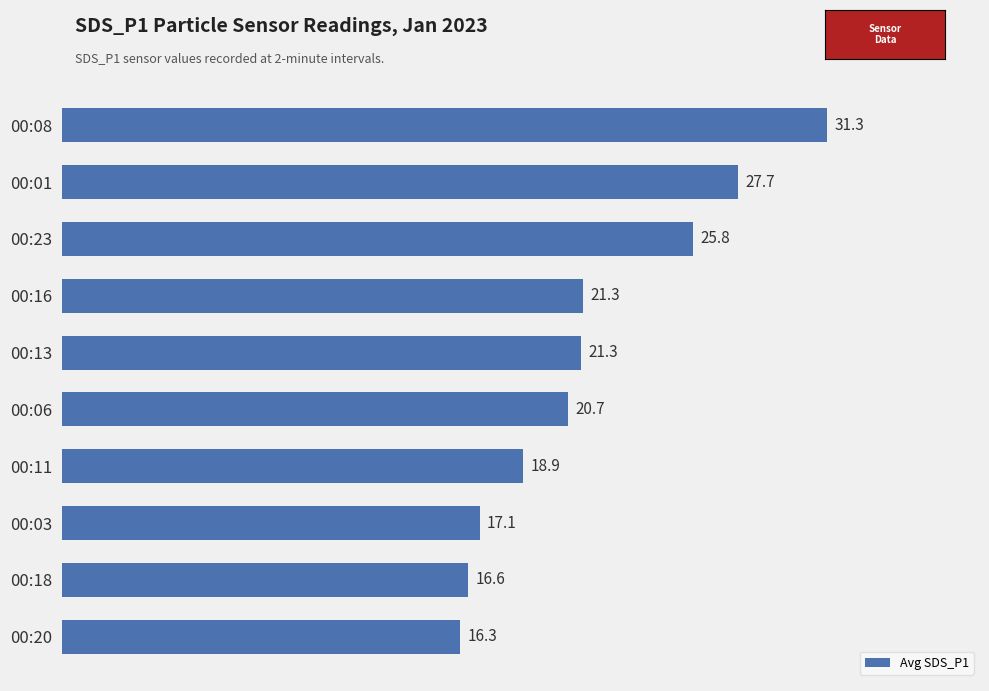

What position from the bottom is 00:18?

2